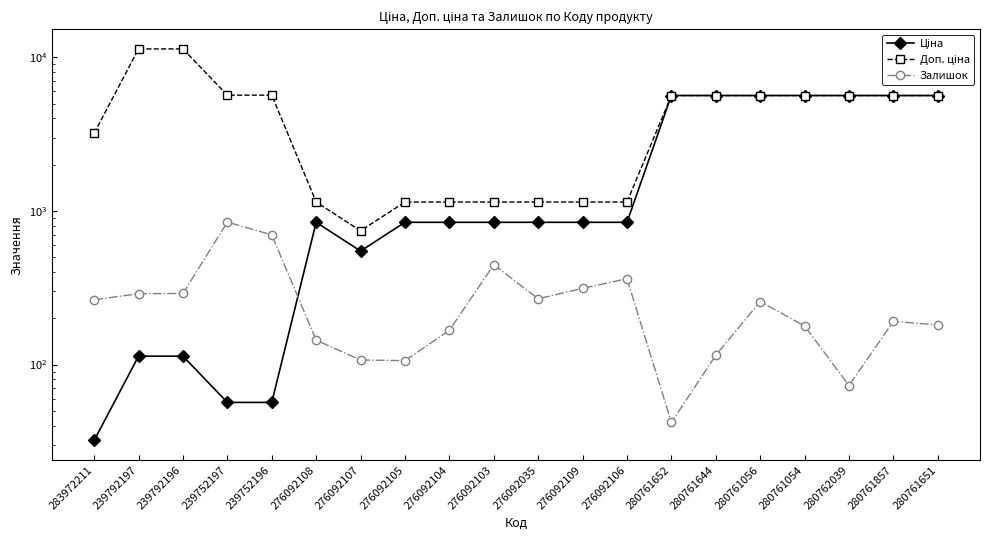

Which has a higher value, 283972211 or 276092107?

276092107